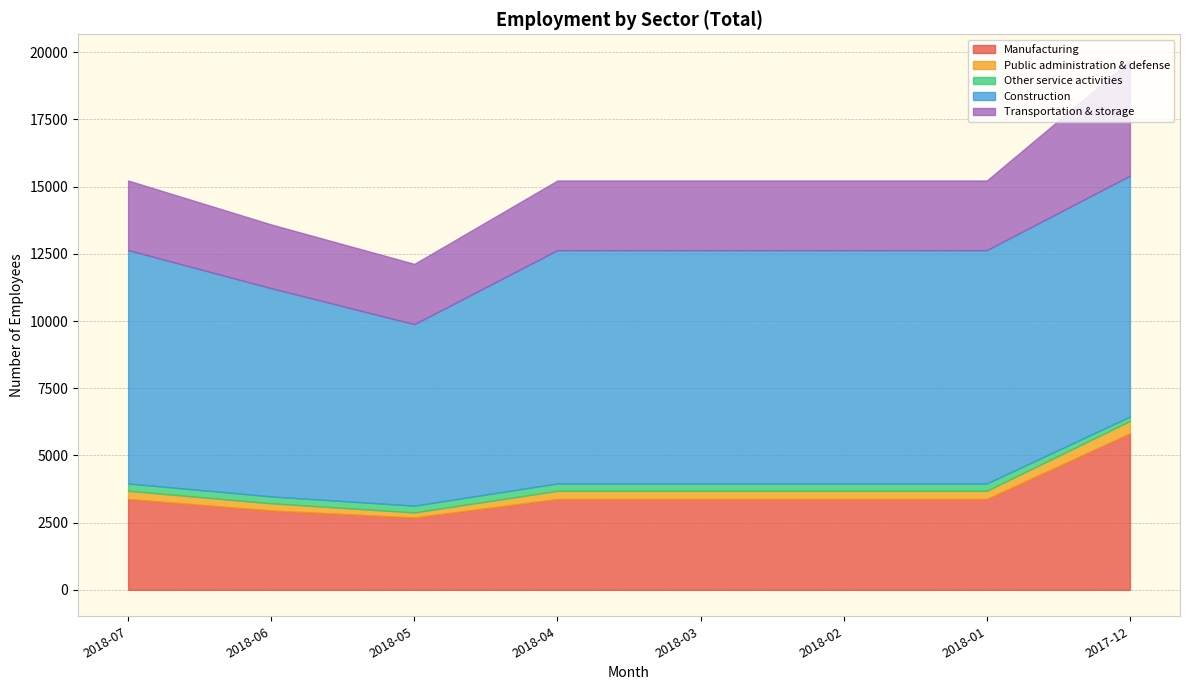

Which category has the lowest value across all series?

2017-12